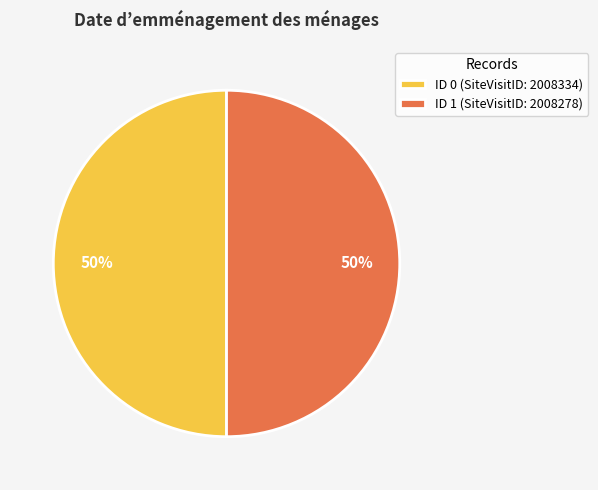

Is it true that ID 1 (SiteVisitID: 2008278) is 50% of the pie?

True